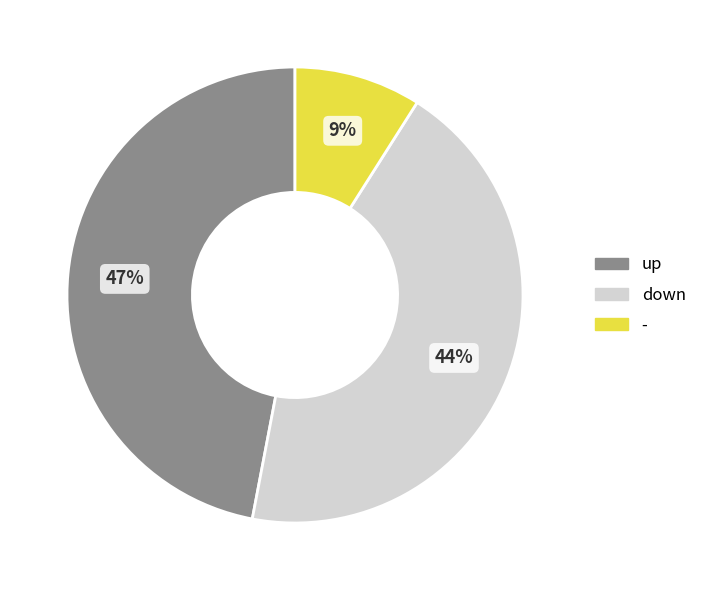

Which slice is the largest?

up